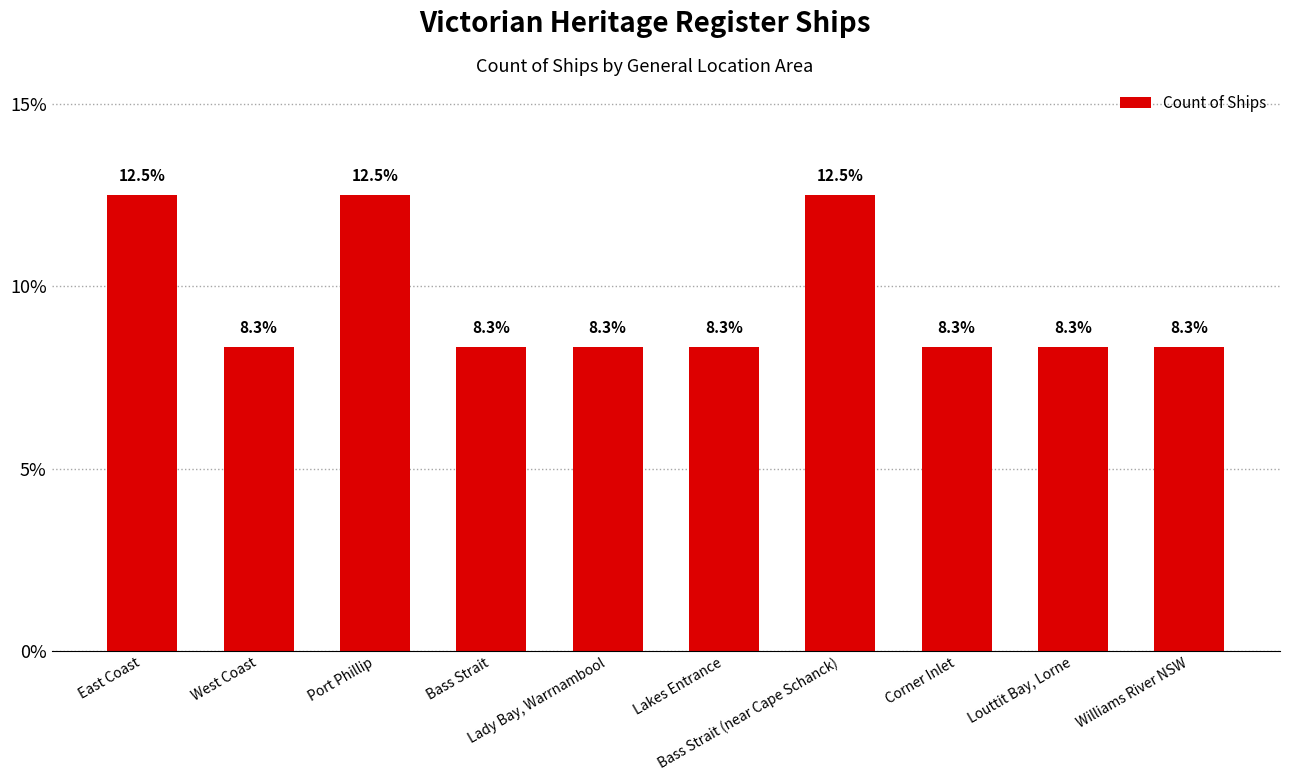

What is the greatest value displayed?

12.5